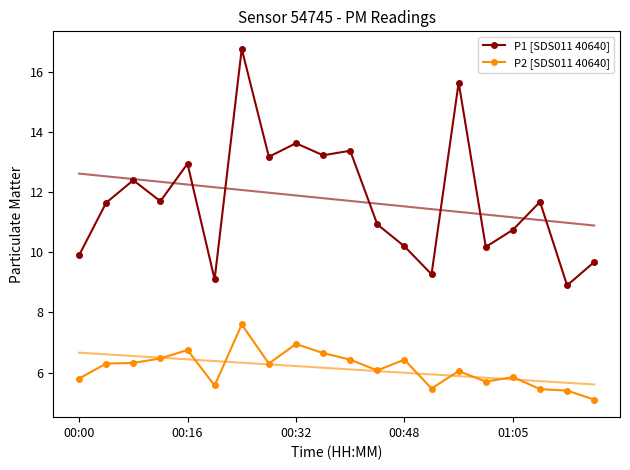

What is the maximum value for P2 [SDS011 40640]?

7.6